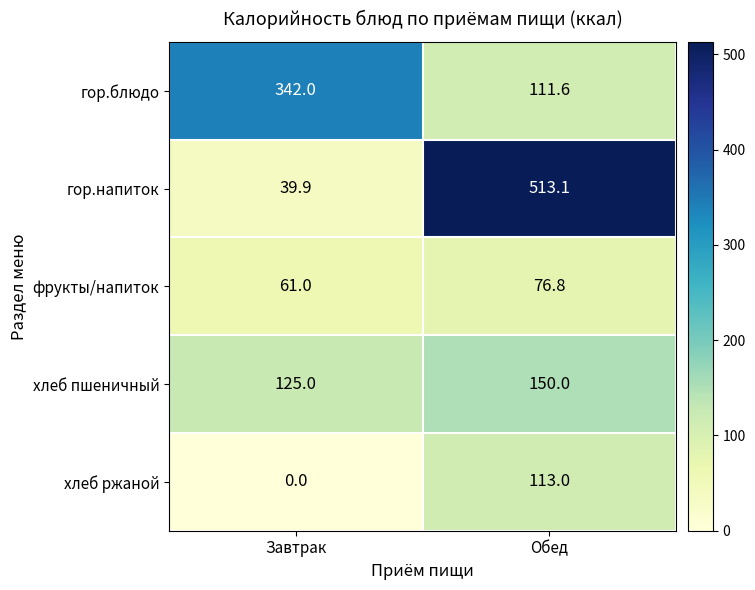

Reading right to left, what are all the values shown in this chart?

гор.блюдо: 111.6	342.0
гор.напиток: 513.1	39.9
фрукты/напиток: 76.8	61.0
хлеб пшеничный: 150.0	125.0
хлеб ржаной: 113.0	0.0